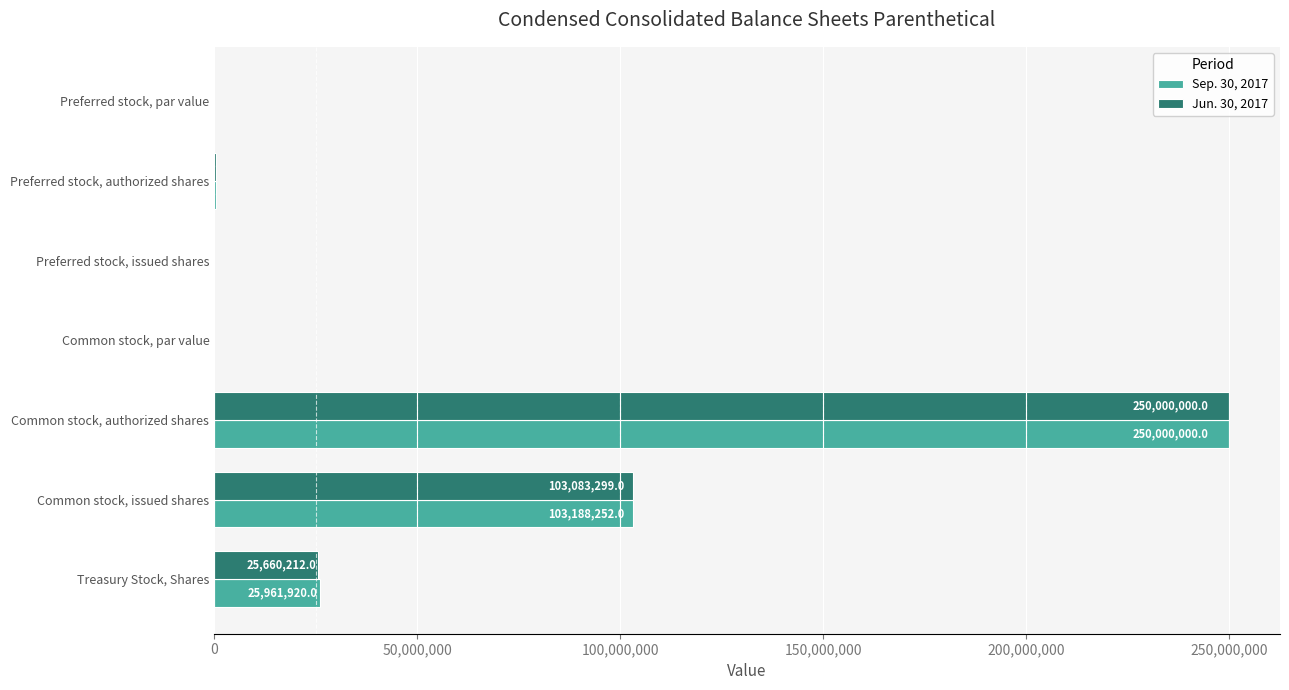

At which category does the chart reach its peak across all series?

Common stock, authorized shares